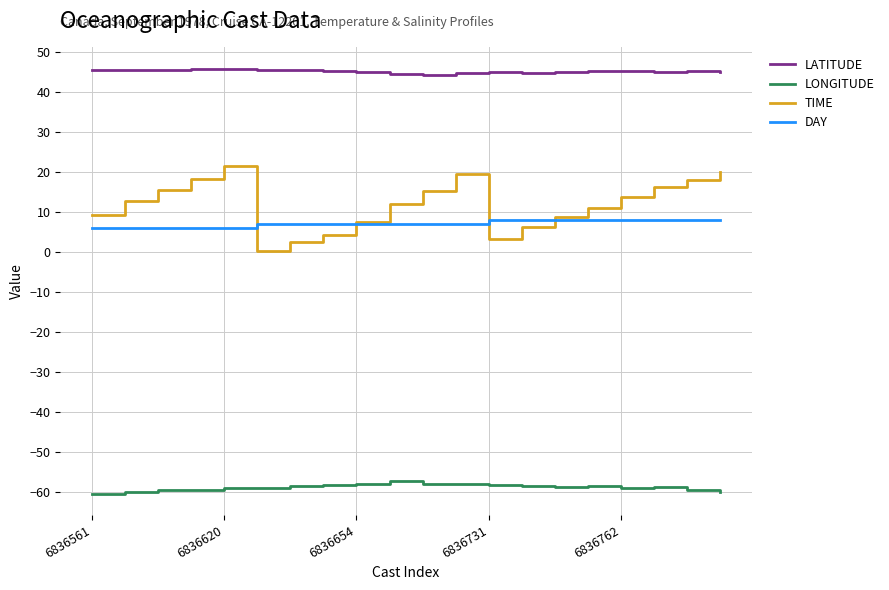

What are all the series names shown in the legend?

LATITUDE, LONGITUDE, TIME, DAY